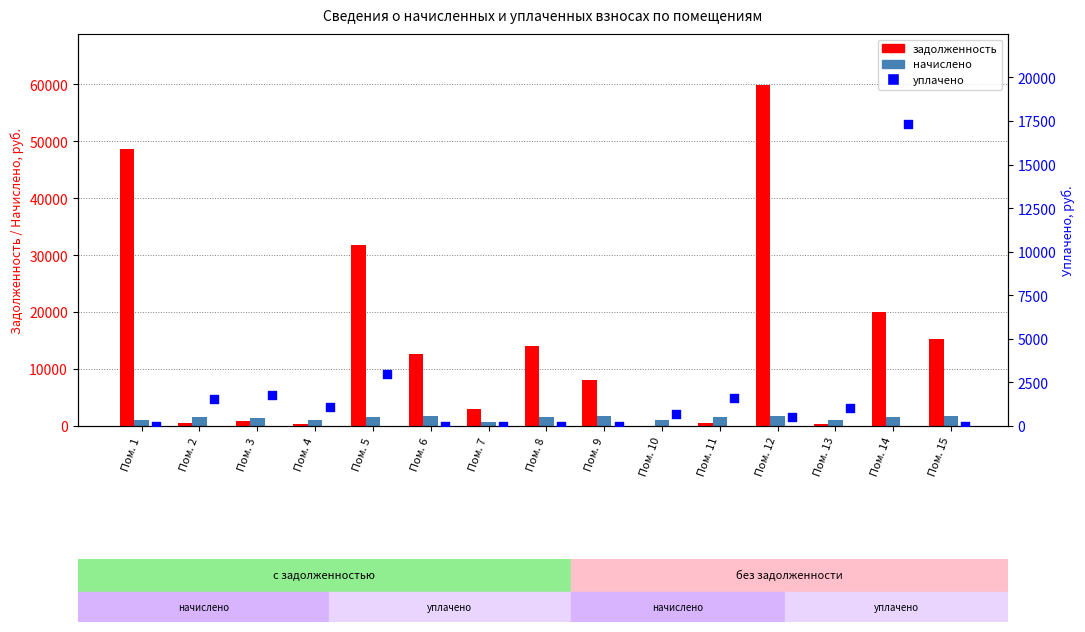

Is the value of уплачено at Пом. 13 greater than the value of задолженность at Пом. 3?

Yes